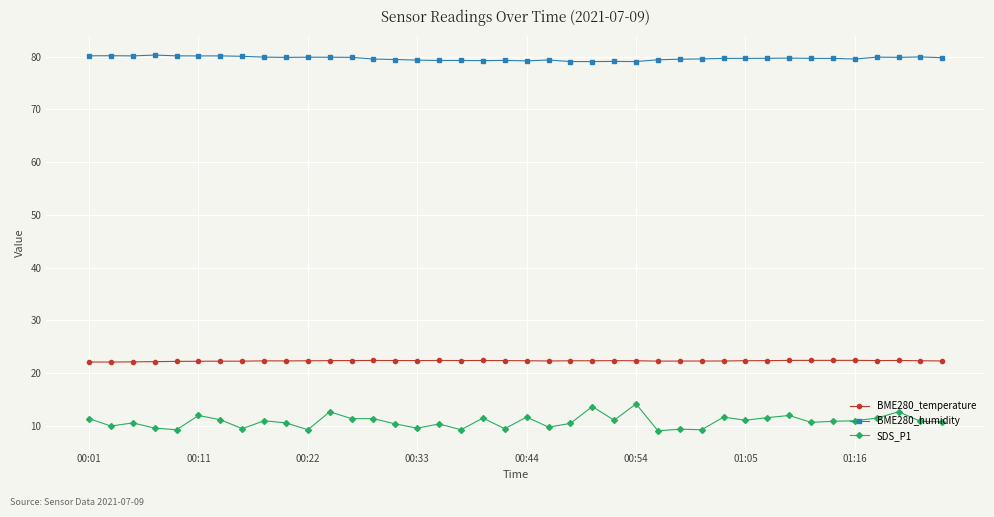

True or false: SDS_P1 has more than 1 interior local peaks.

True